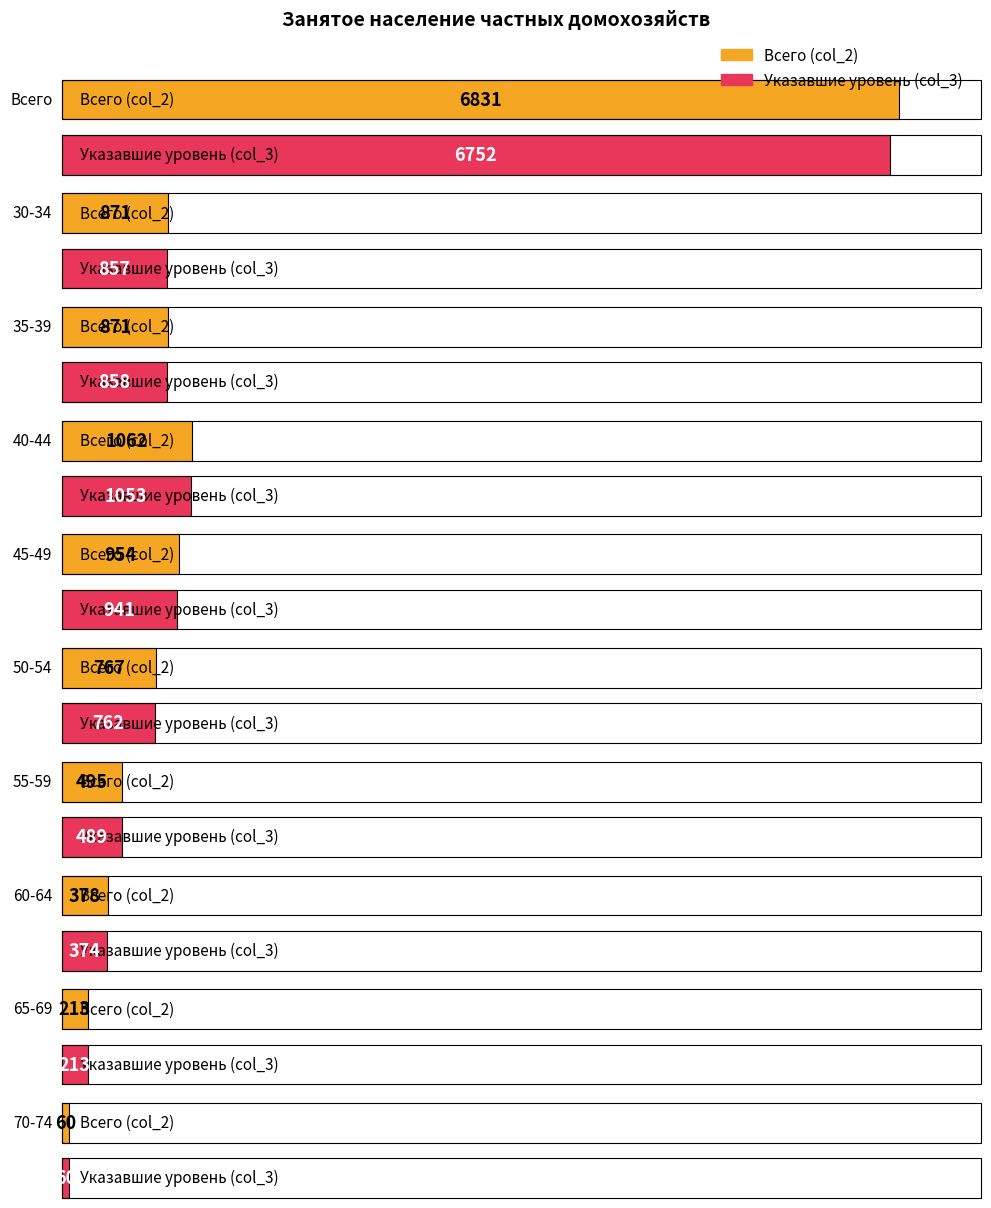

Rank the series at 35-39 from lowest to highest value.

Указавшие уровень (col_3), Всего (col_2)